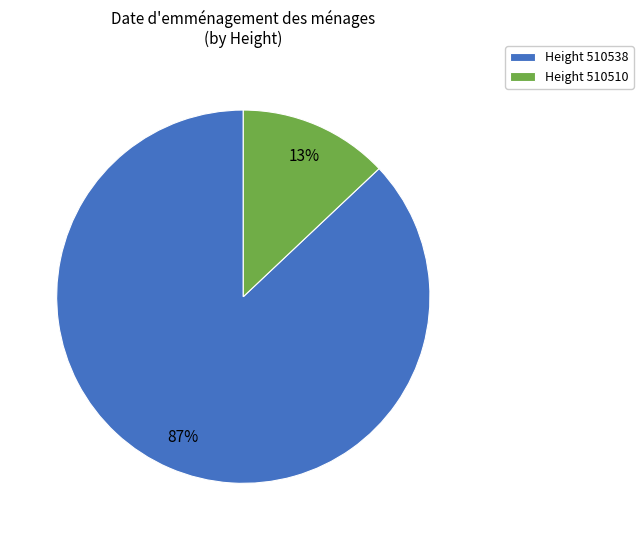

To the nearest percent, what is the difference between the largest and smallest slice percentages?

74%